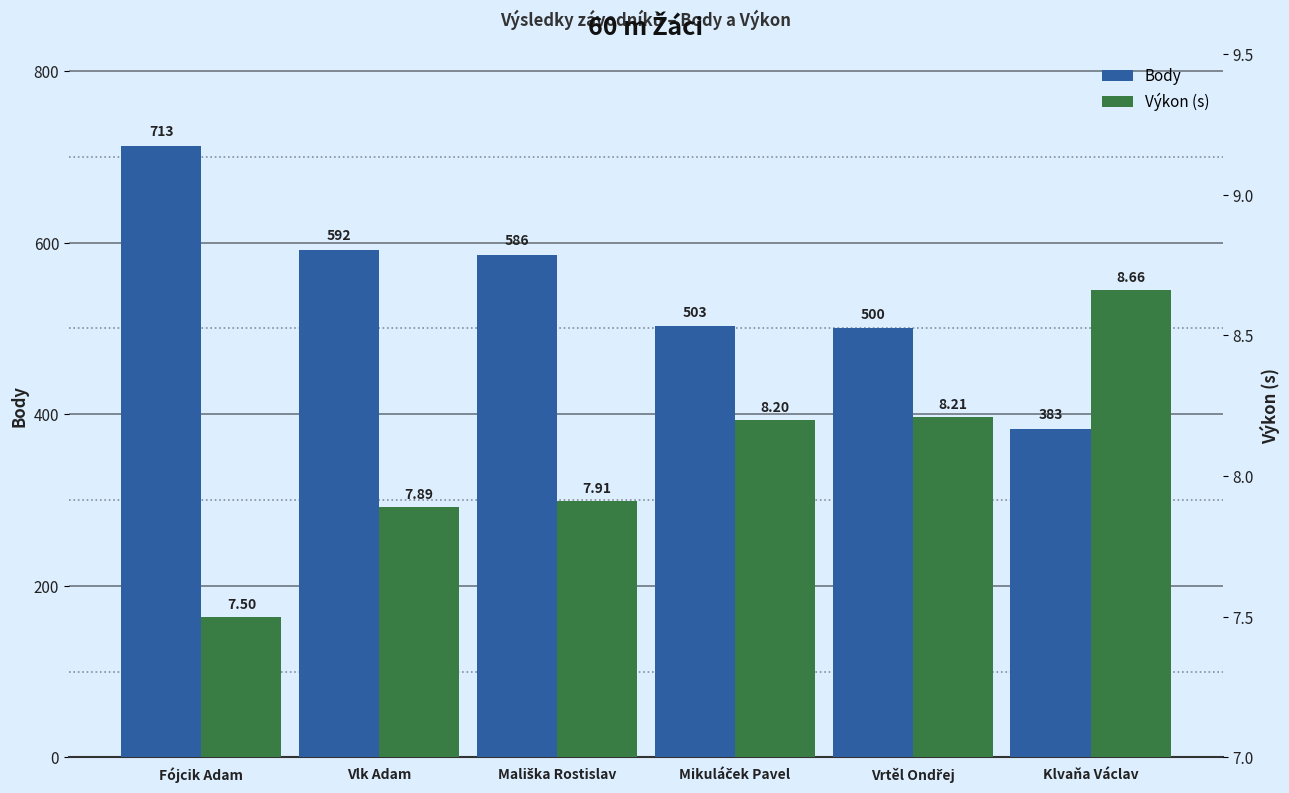

List the series in order of their overall mean, lowest first.

Výkon (s), Body